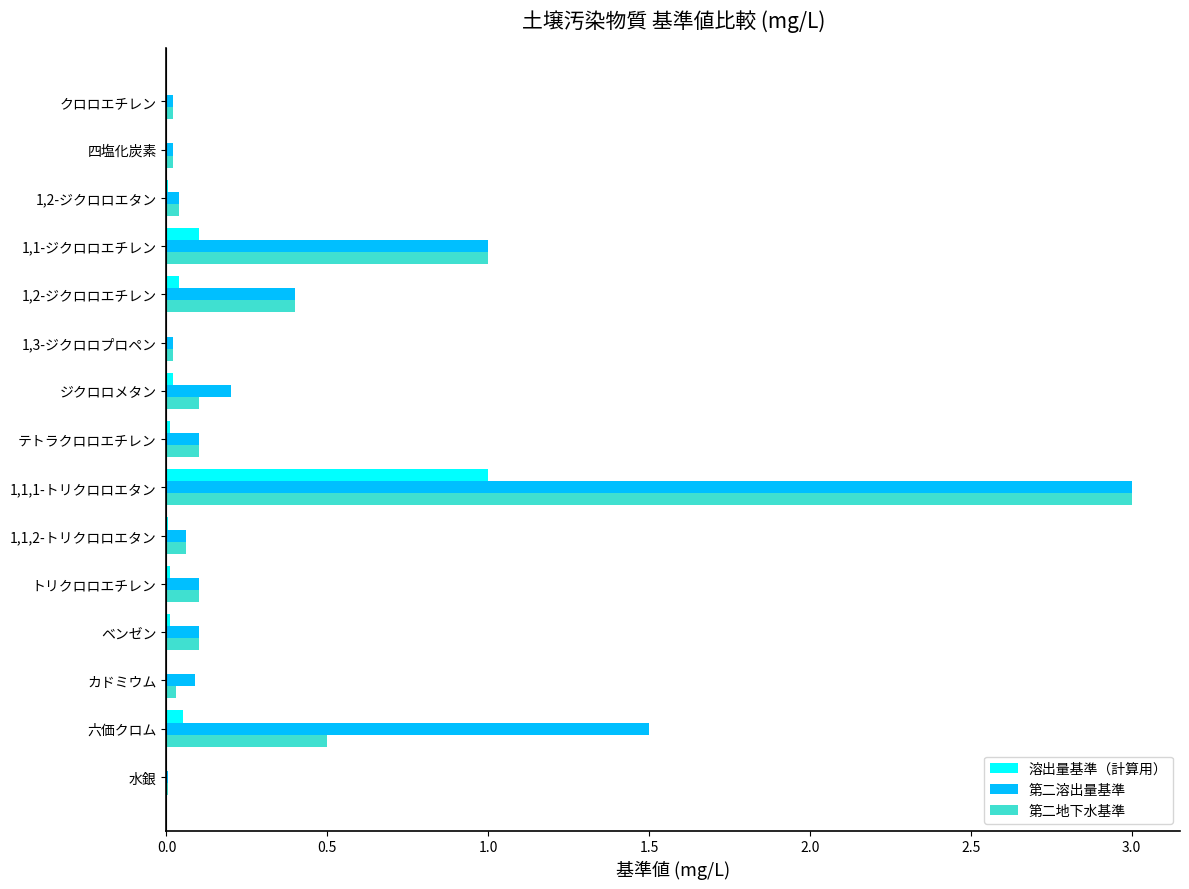

Is it true that 第二地下水基準 equals 0.1 at 1,1,2-トリクロロエタン?

True